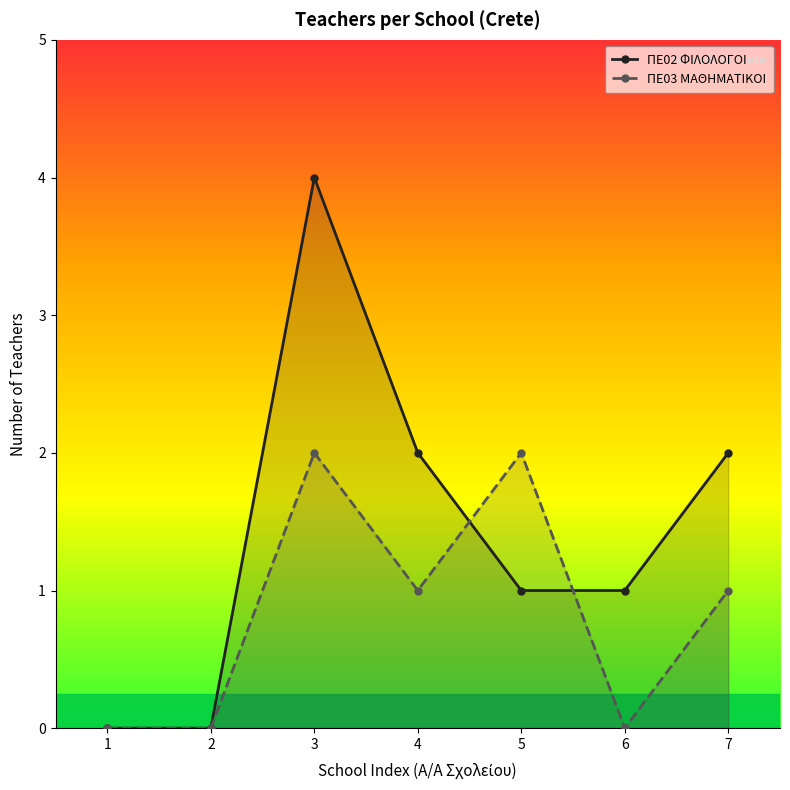

Count the ΠΕ03 ΜΑΘΗΜΑΤΙΚΟΙ values in the range 0 to 2.

7